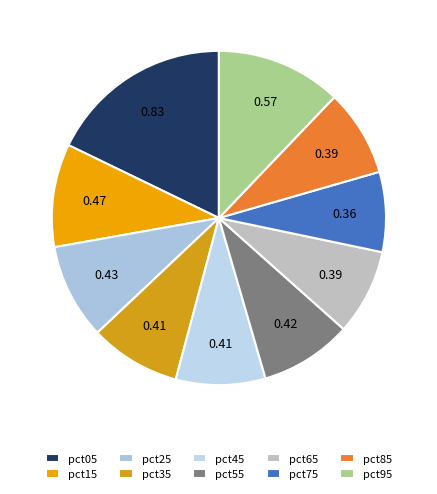

Is there a majority slice in this chart?

No